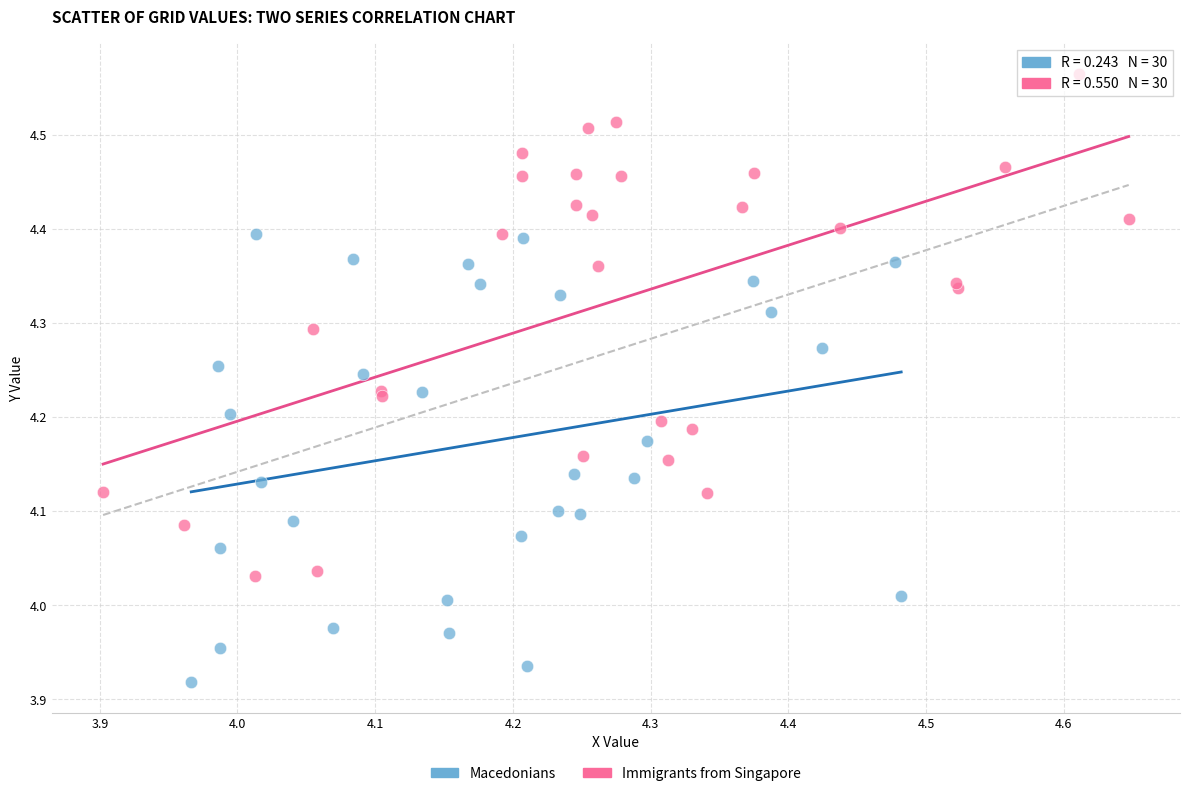

What are all the series names shown in the legend?

Macedonians, Immigrants from Singapore